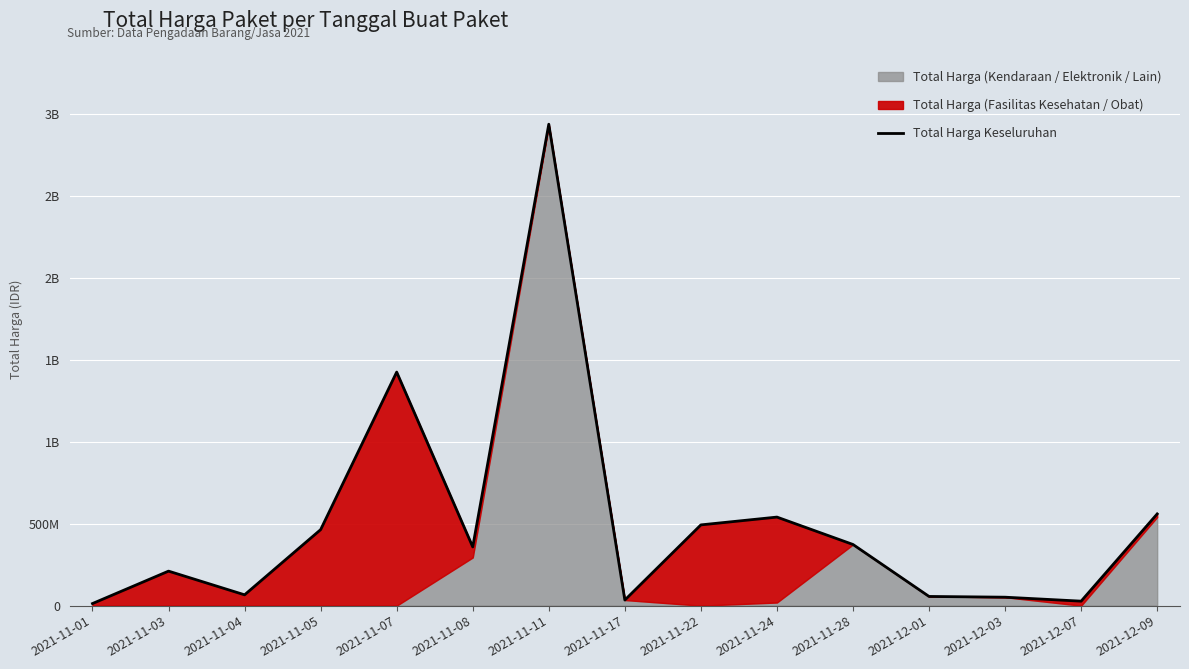

Is it true that the value at 2021-11-08 is 358543960?

True